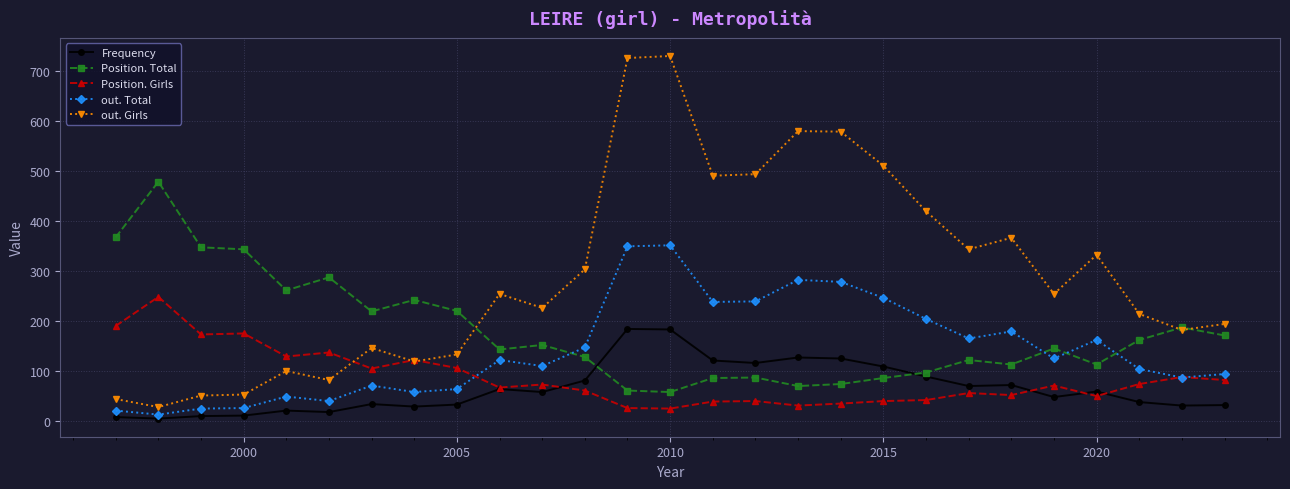

True or false: Position. Girls and Position. Total cross at least once.

False